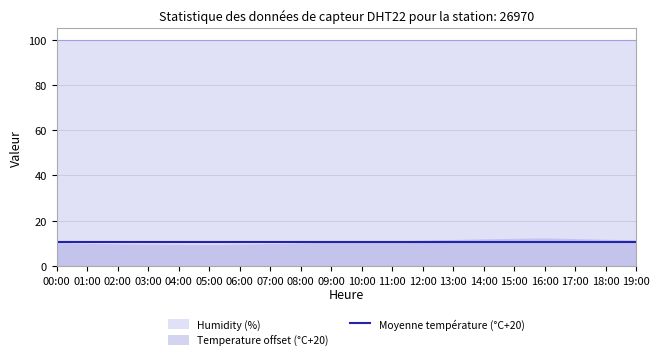

What is the value of the humidity point at the 7th from the left?

99.9